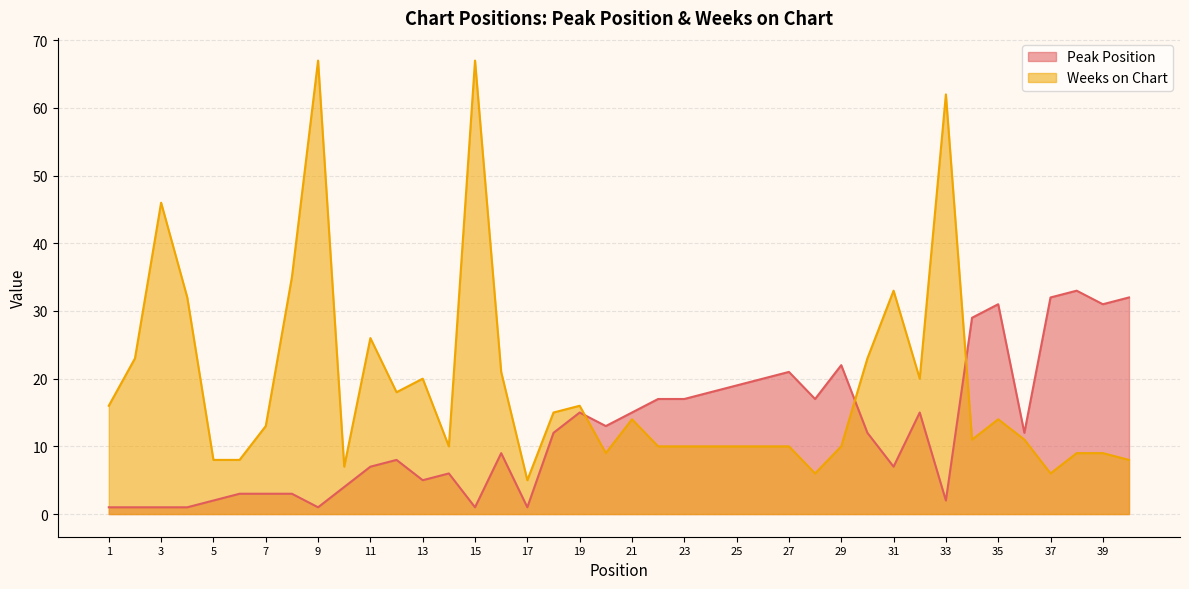

List the labels in order of Weeks on Chart value, smallest first.

17, 28, 37, 10, 5, 6, 40, 20, 38, 39, 14, 22, 23, 24, 25, 26, 27, 29, 34, 36, 7, 21, 35, 18, 1, 19, 12, 13, 32, 16, 2, 30, 11, 4, 31, 8, 3, 33, 9, 15